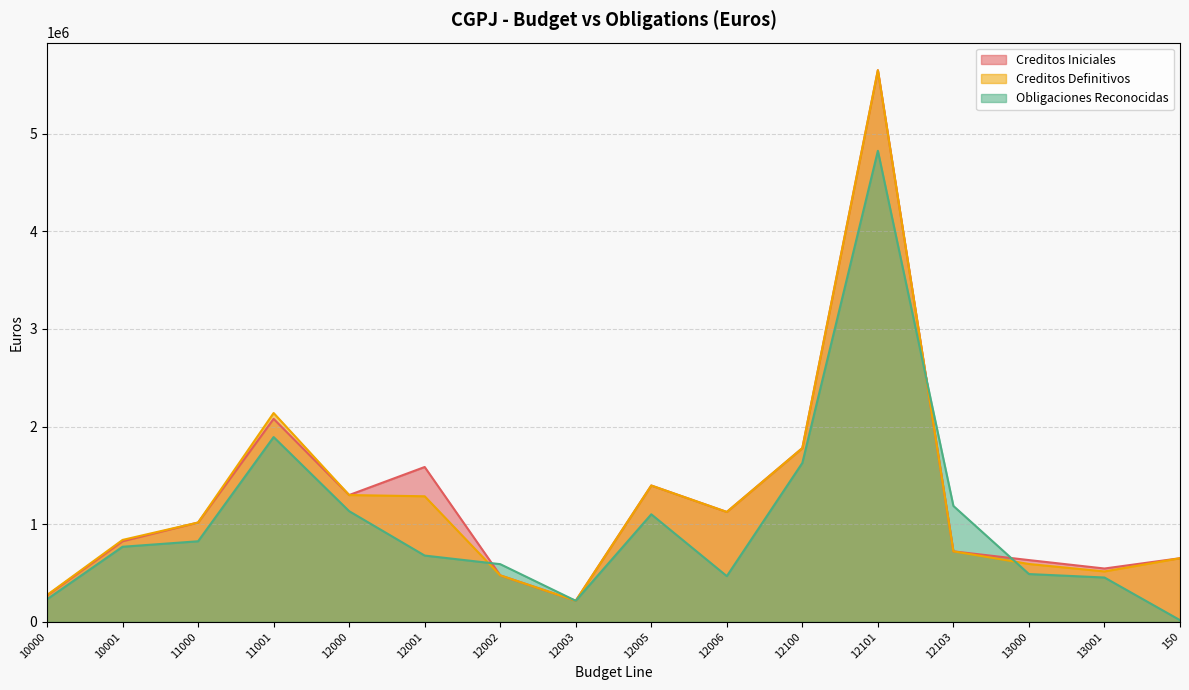

What is the difference between the second highest and second lowest values in the Creditos Iniciales series?

1808930.0